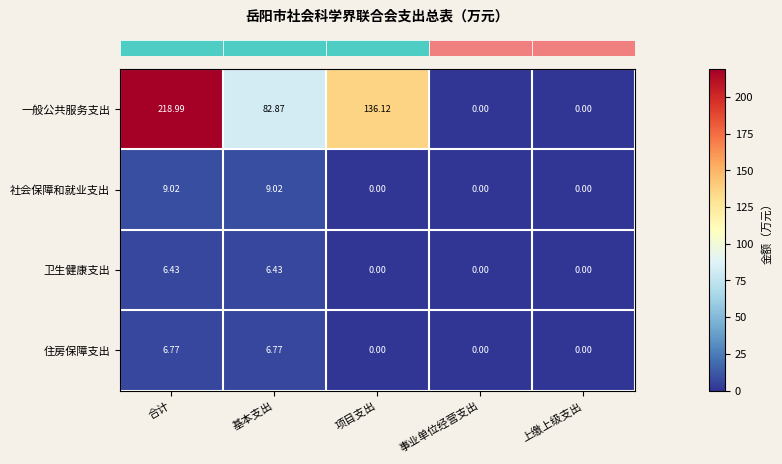

How many distinct data groups are displayed?

4